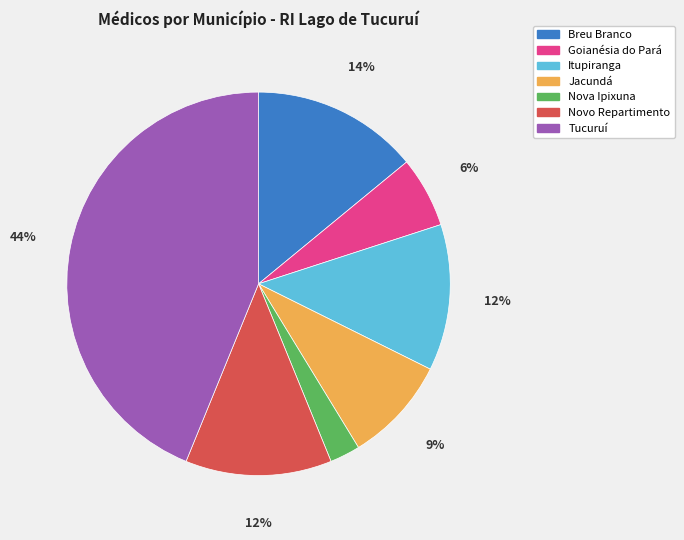

Count the number of slices in the pie.

7